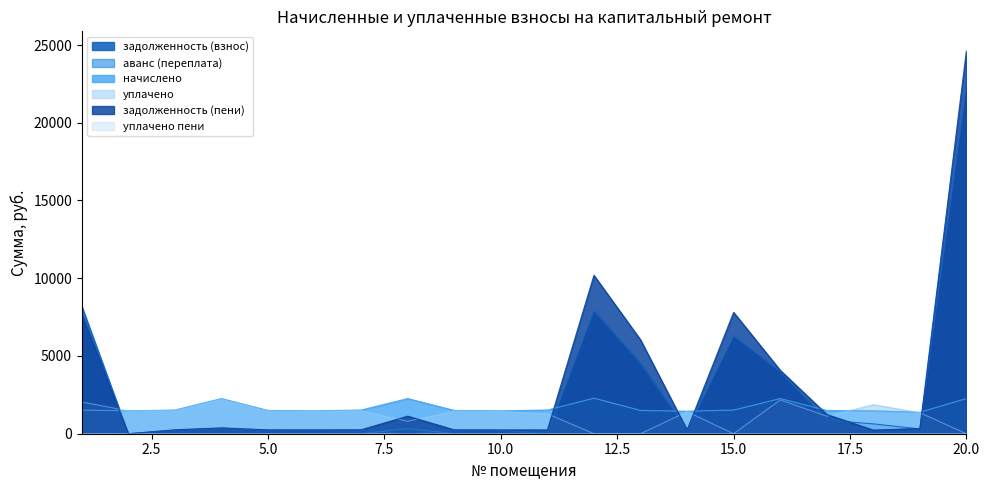

What is the difference between the maximum and minimum values in the начислено series?

904.8